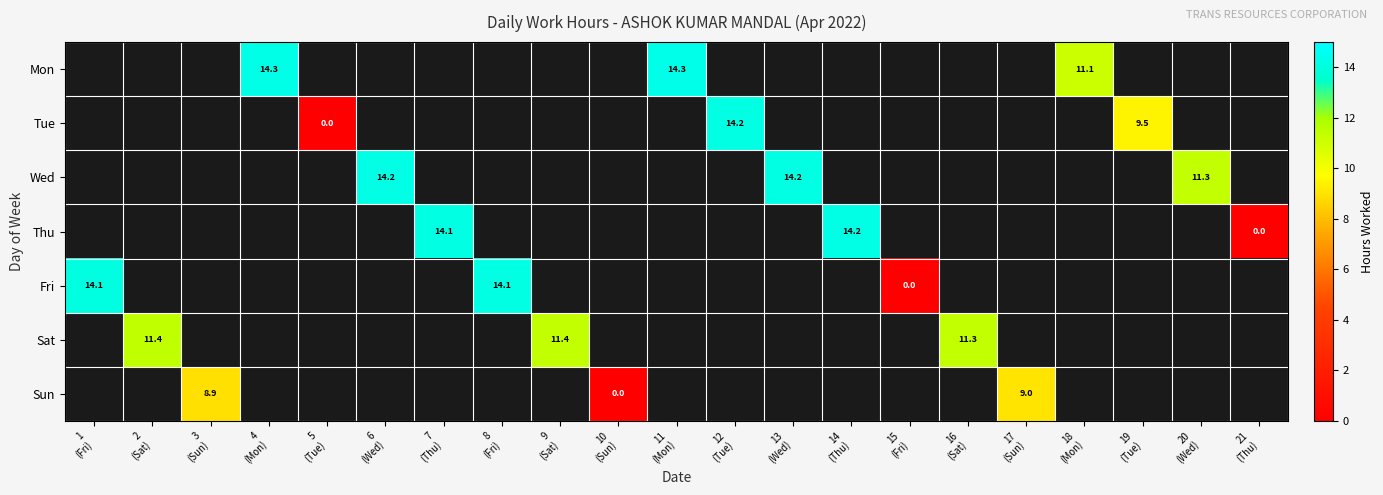

What is the difference between the maximum and minimum values in the Fri series?

14.1